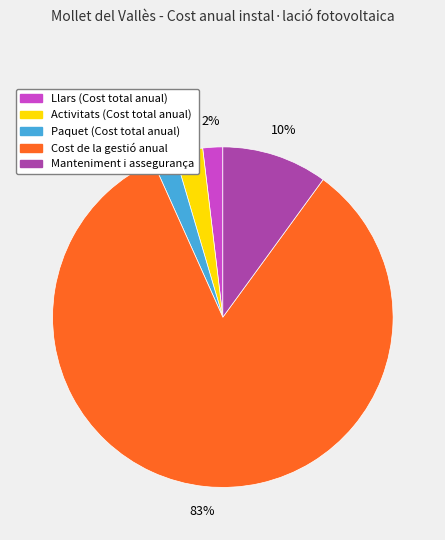

What is the majority slice?

Cost de la gestió anual